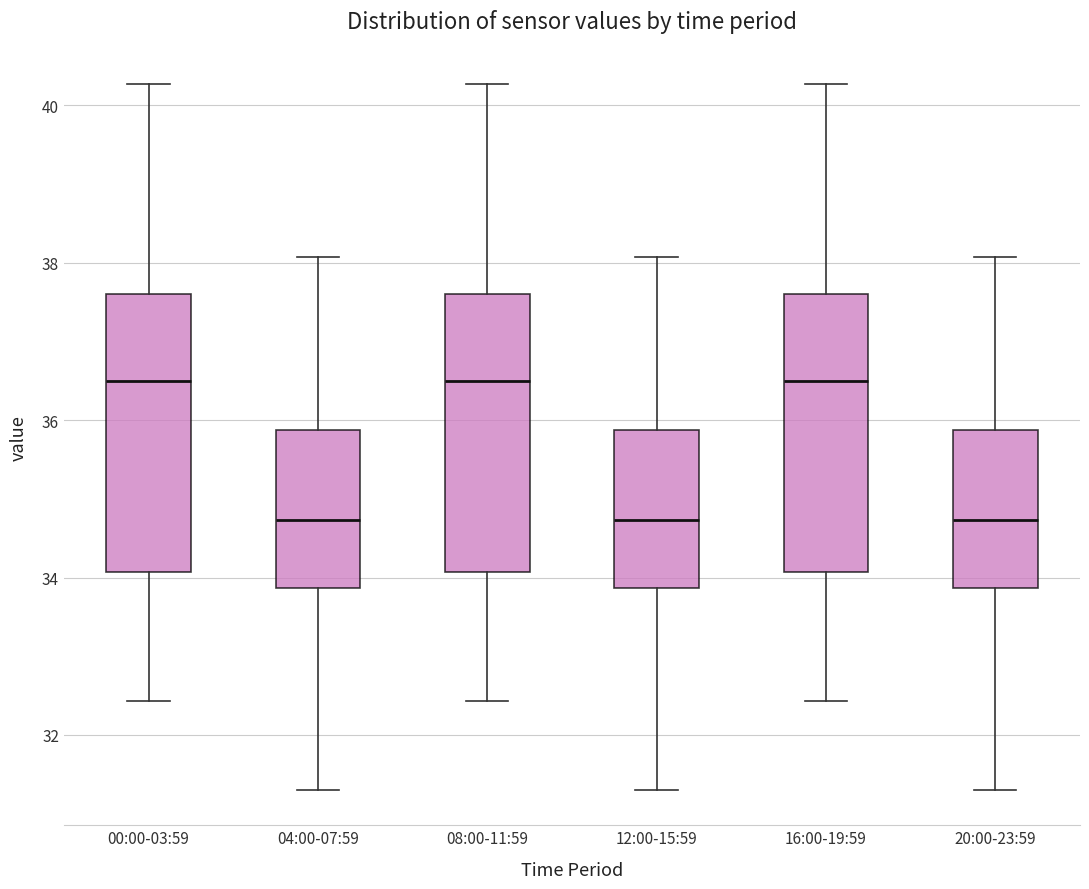

Reading left to right, transcribe this box plot: for each box, give where its median line is, the range the box spans, and where its two whiskers end, as read against the y-axis. The values are not printed on the chart, so give them approximately, as read against the axis.

00:00-03:59: median 36.6, box 34.0 to 37.6, whiskers 32.4 to 40.2
04:00-07:59: median 34.8, box 33.8 to 35.8, whiskers 31.4 to 38.0
08:00-11:59: median 36.6, box 34.0 to 37.6, whiskers 32.4 to 40.2
12:00-15:59: median 34.8, box 33.8 to 35.8, whiskers 31.4 to 38.0
16:00-19:59: median 36.6, box 34.0 to 37.6, whiskers 32.4 to 40.2
20:00-23:59: median 34.8, box 33.8 to 35.8, whiskers 31.4 to 38.0